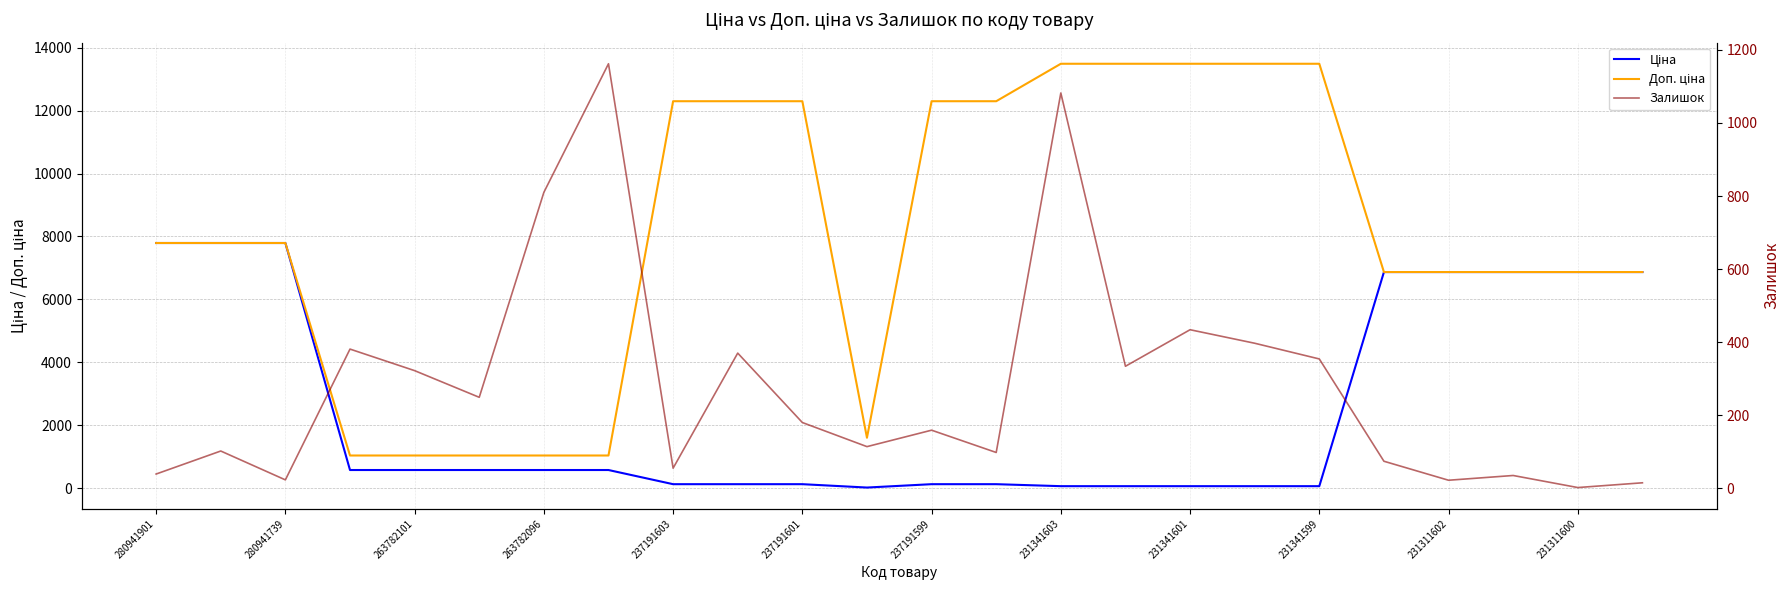

At which category is the sum across all series the highest?

280941739